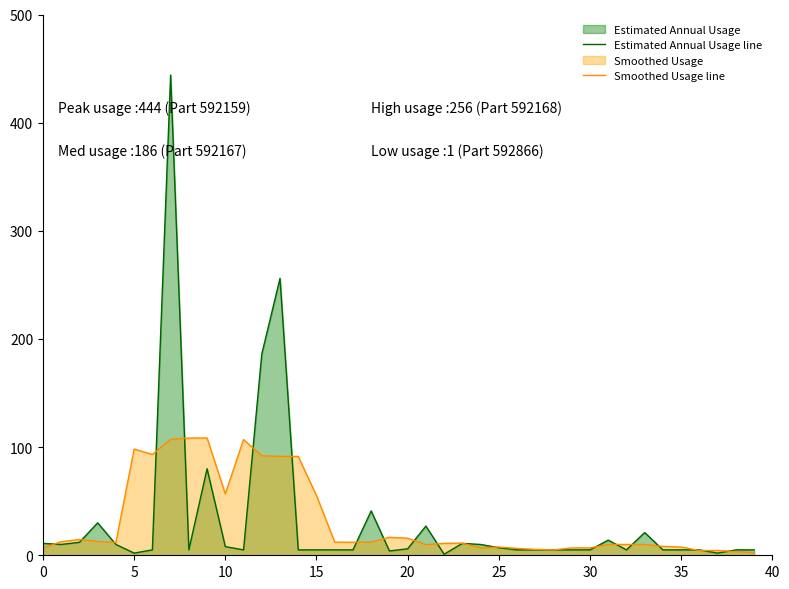

What is the highest value of the Smoothed Usage line series?

108.4